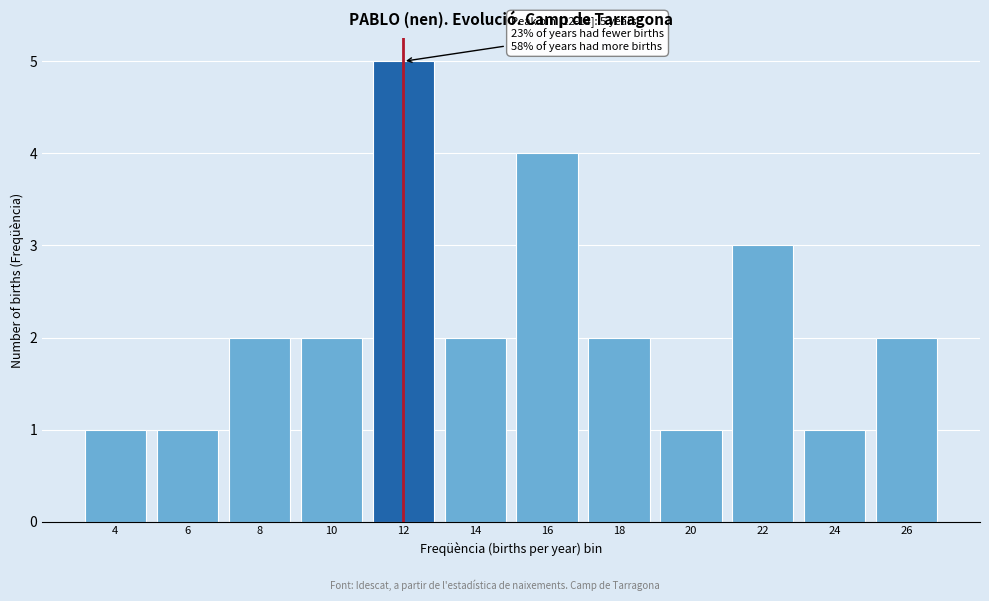

Reading left to right, transcribe all the data shown in this chart.

4=1	6=1	8=2	10=2	12=5	14=2	16=4	18=2	20=1	22=3	24=1	26=2